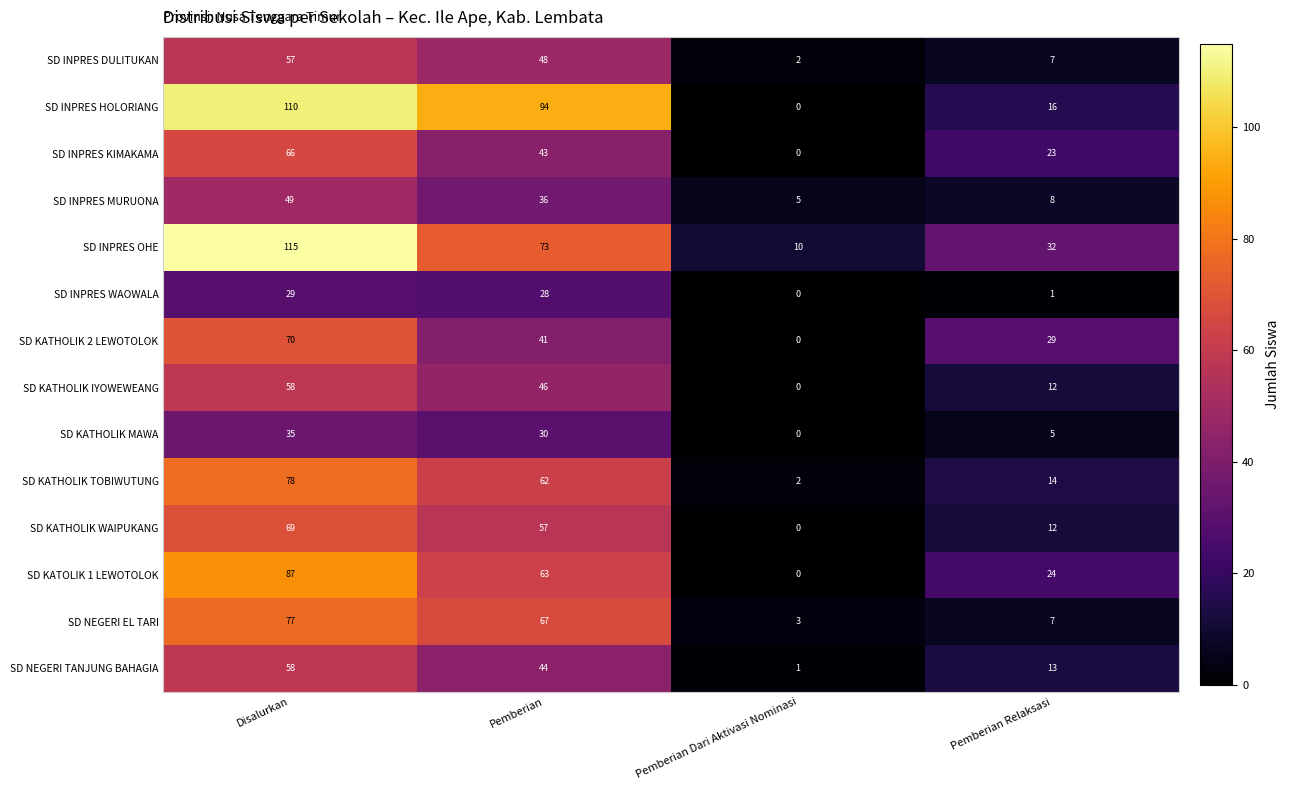

Where does the SD INPRES DULITUKAN series first go above 48?

Disalurkan